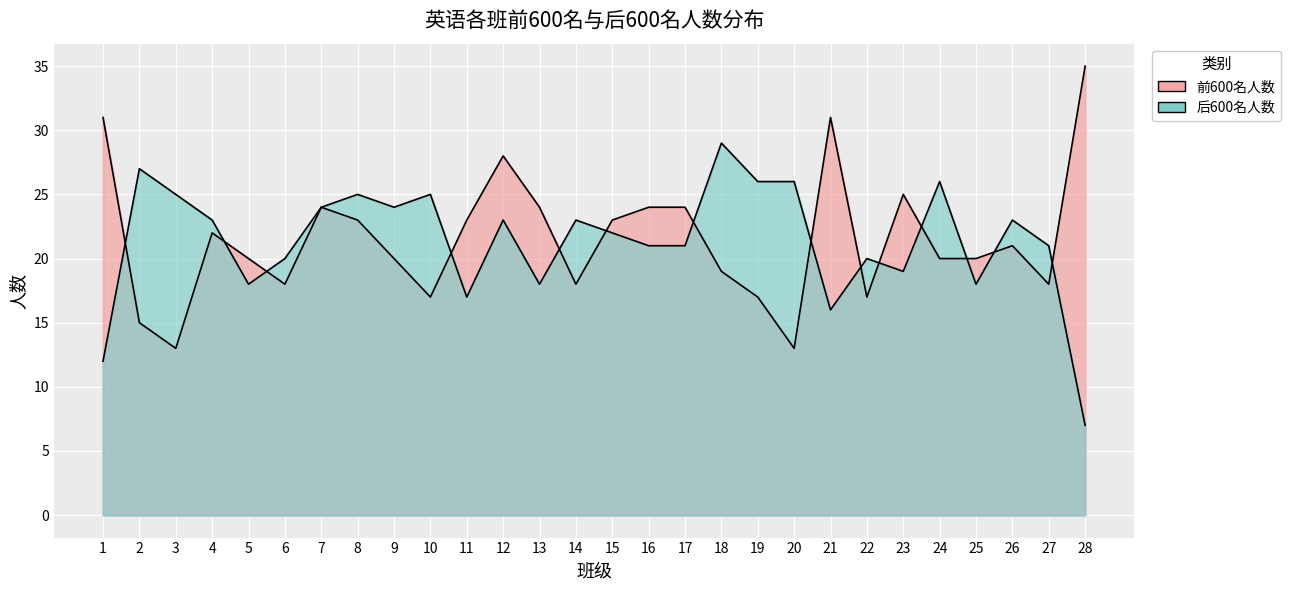

Is it true that 前600名人数 equals 25 at 23?

True